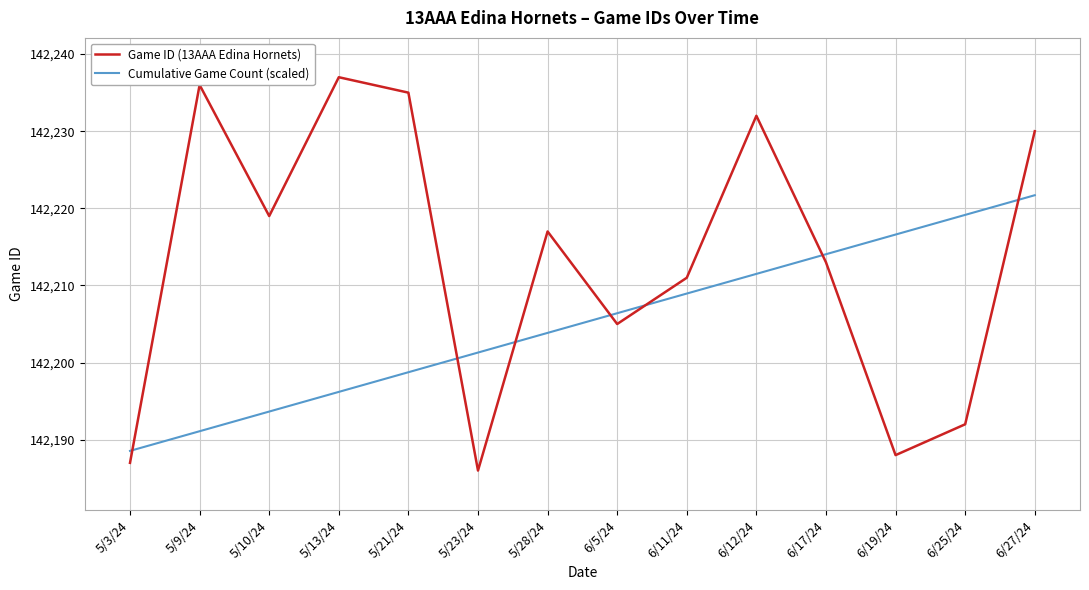

What is the difference between the second highest and second lowest values in the Game ID (13AAA Edina Hornets) series?

49.0